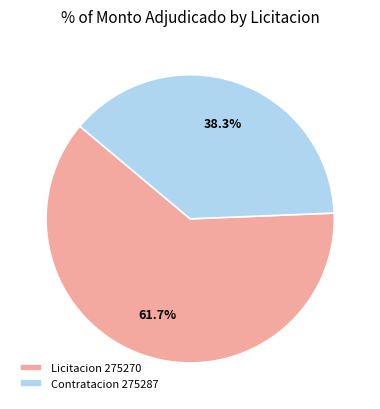

How many segments does this pie chart have?

2